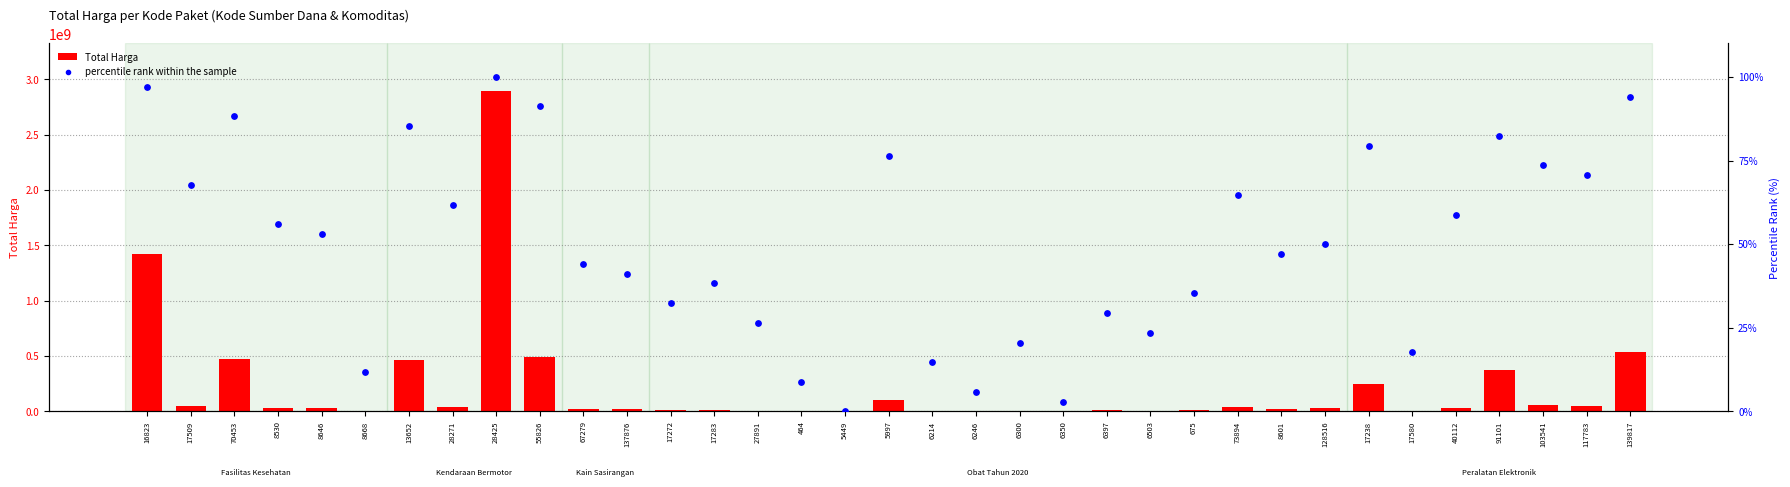

Which series has the widest spread of Y values?

Total Harga